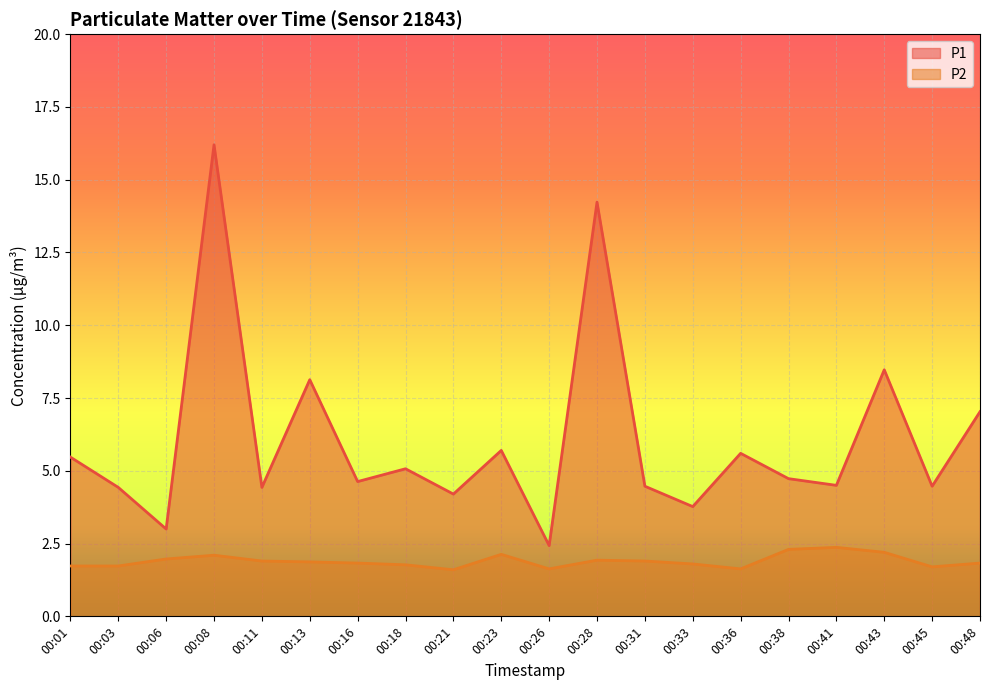

How many interior local valleys does the P2 series have?

4